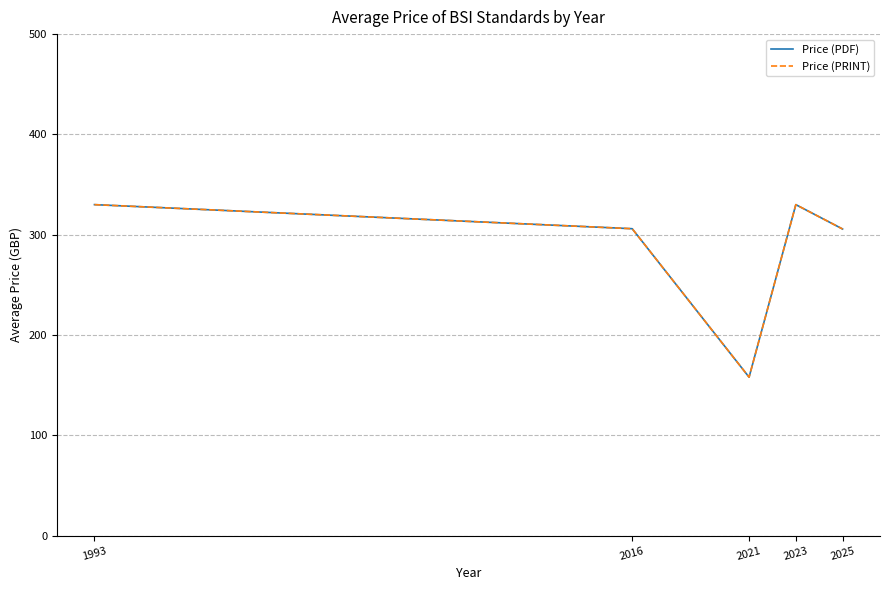

Is it true that Price (PDF) equals 305.7 at 2025?

True